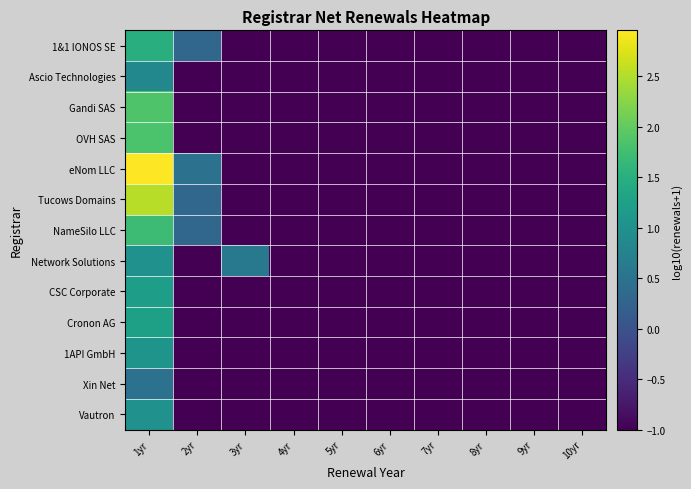

Reading left to right, extract all data points from this chart.

1&1 IONOS SE: 1yr=1.5	2yr=0.3	3yr=-1.0	4yr=-1.0	5yr=-1.0	6yr=-1.0	7yr=-1.0	8yr=-1.0	9yr=-1.0	10yr=-1.0
Ascio Technologies: 1yr=0.8	2yr=-1.0	3yr=-1.0	4yr=-1.0	5yr=-1.0	6yr=-1.0	7yr=-1.0	8yr=-1.0	9yr=-1.0	10yr=-1.0
Gandi SAS: 1yr=1.9	2yr=-1.0	3yr=-1.0	4yr=-1.0	5yr=-1.0	6yr=-1.0	7yr=-1.0	8yr=-1.0	9yr=-1.0	10yr=-1.0
OVH SAS: 1yr=1.8	2yr=-1.0	3yr=-1.0	4yr=-1.0	5yr=-1.0	6yr=-1.0	7yr=-1.0	8yr=-1.0	9yr=-1.0	10yr=-1.0
eNom LLC: 1yr=3.0	2yr=0.5	3yr=-1.0	4yr=-1.0	5yr=-1.0	6yr=-1.0	7yr=-1.0	8yr=-1.0	9yr=-1.0	10yr=-1.0
Tucows Domains: 1yr=2.5	2yr=0.3	3yr=-1.0	4yr=-1.0	5yr=-1.0	6yr=-1.0	7yr=-1.0	8yr=-1.0	9yr=-1.0	10yr=-1.0
NameSilo LLC: 1yr=1.7	2yr=0.3	3yr=-1.0	4yr=-1.0	5yr=-1.0	6yr=-1.0	7yr=-1.0	8yr=-1.0	9yr=-1.0	10yr=-1.0
Network Solutions: 1yr=1.0	2yr=-1.0	3yr=0.6	4yr=-1.0	5yr=-1.0	6yr=-1.0	7yr=-1.0	8yr=-1.0	9yr=-1.0	10yr=-1.0
CSC Corporate: 1yr=1.2	2yr=-1.0	3yr=-1.0	4yr=-1.0	5yr=-1.0	6yr=-1.0	7yr=-1.0	8yr=-1.0	9yr=-1.0	10yr=-1.0
Cronon AG: 1yr=1.3	2yr=-1.0	3yr=-1.0	4yr=-1.0	5yr=-1.0	6yr=-1.0	7yr=-1.0	8yr=-1.0	9yr=-1.0	10yr=-1.0
1API GmbH: 1yr=1.0	2yr=-1.0	3yr=-1.0	4yr=-1.0	5yr=-1.0	6yr=-1.0	7yr=-1.0	8yr=-1.0	9yr=-1.0	10yr=-1.0
Xin Net: 1yr=0.5	2yr=-1.0	3yr=-1.0	4yr=-1.0	5yr=-1.0	6yr=-1.0	7yr=-1.0	8yr=-1.0	9yr=-1.0	10yr=-1.0
Vautron: 1yr=1.0	2yr=-1.0	3yr=-1.0	4yr=-1.0	5yr=-1.0	6yr=-1.0	7yr=-1.0	8yr=-1.0	9yr=-1.0	10yr=-1.0